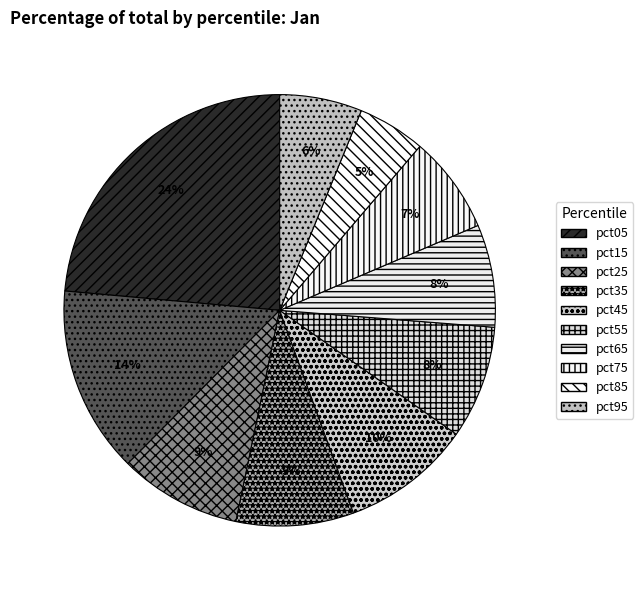

Count the number of slices in the pie.

10